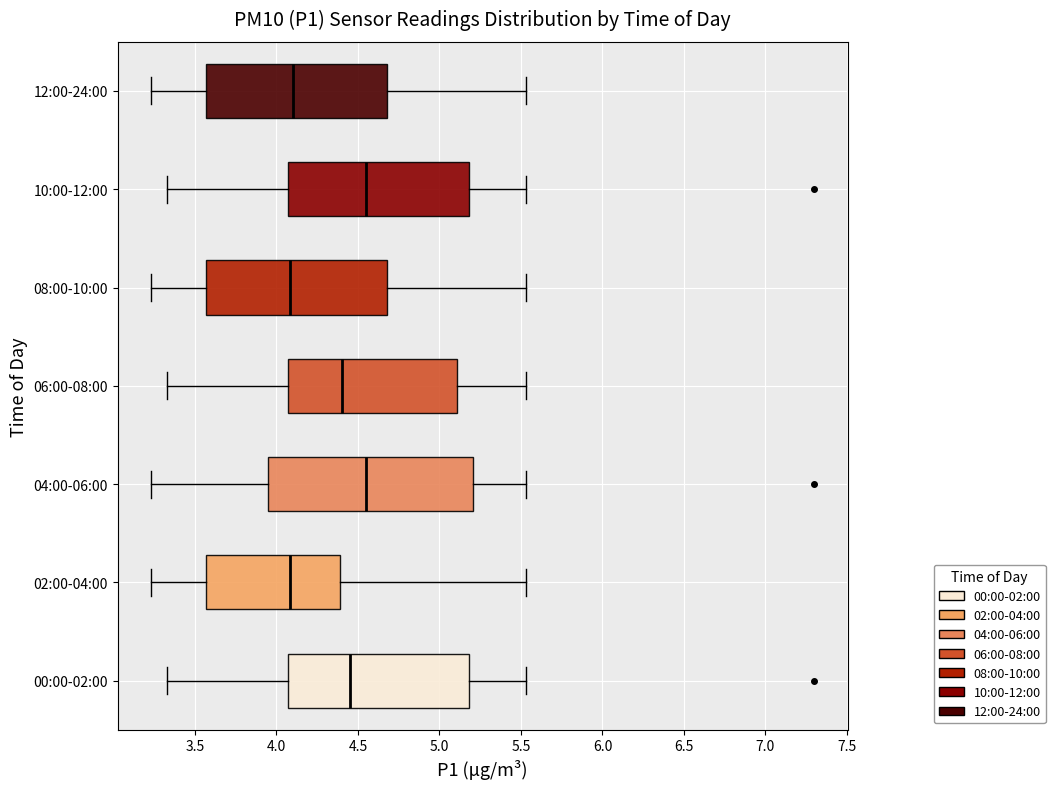

Which box is the widest, from its left edge to its right edge?

04:00-06:00